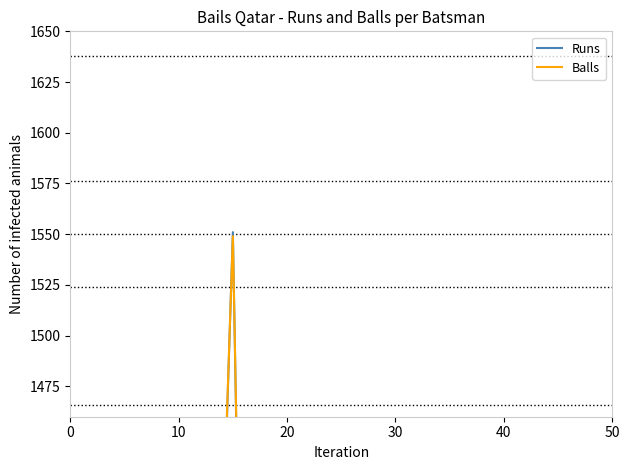

What is the sum of all Balls values?

5278.1